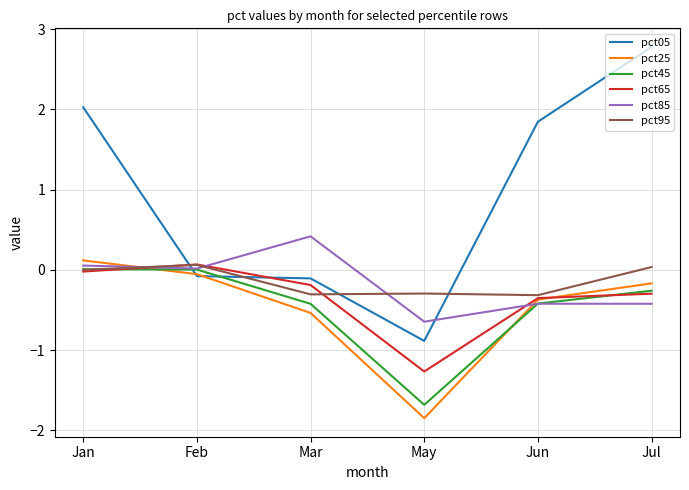

What are all the series names shown in the legend?

pct05, pct25, pct45, pct65, pct85, pct95